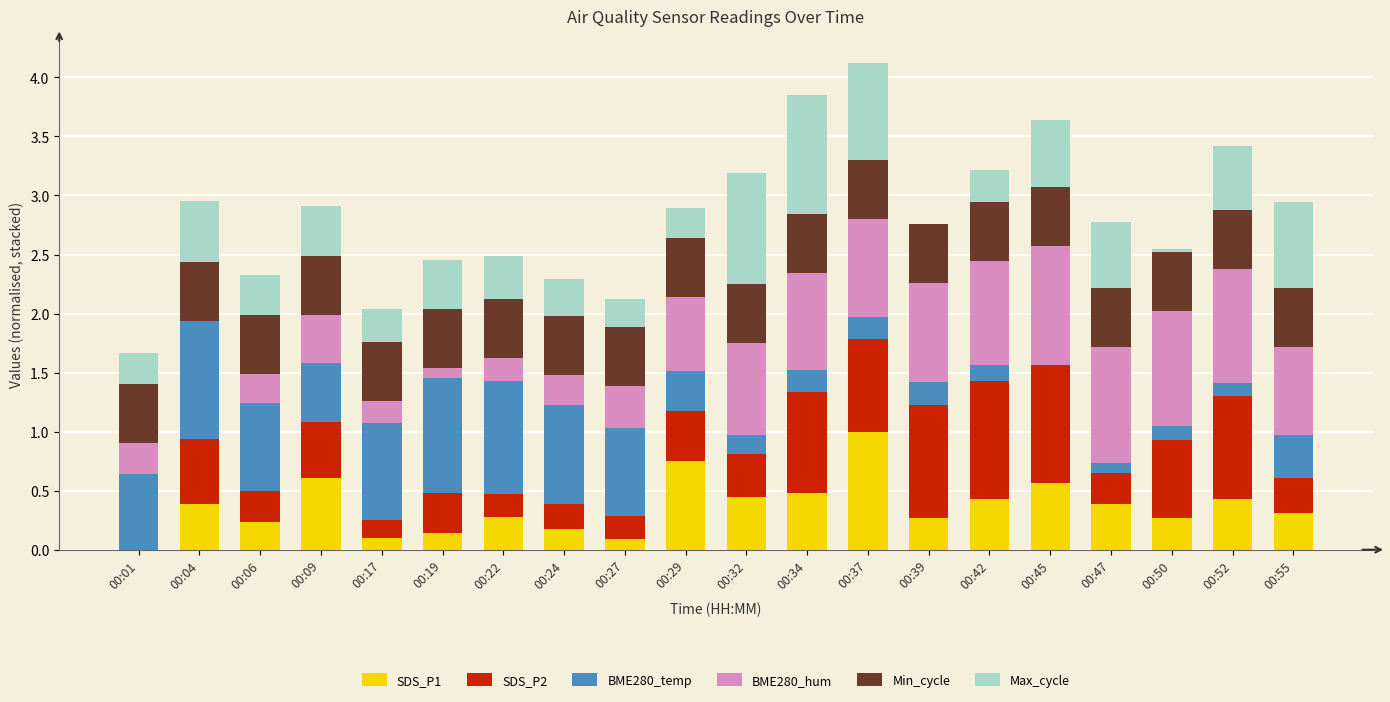

At which label does SDS_P1 reach its peak?

00:37